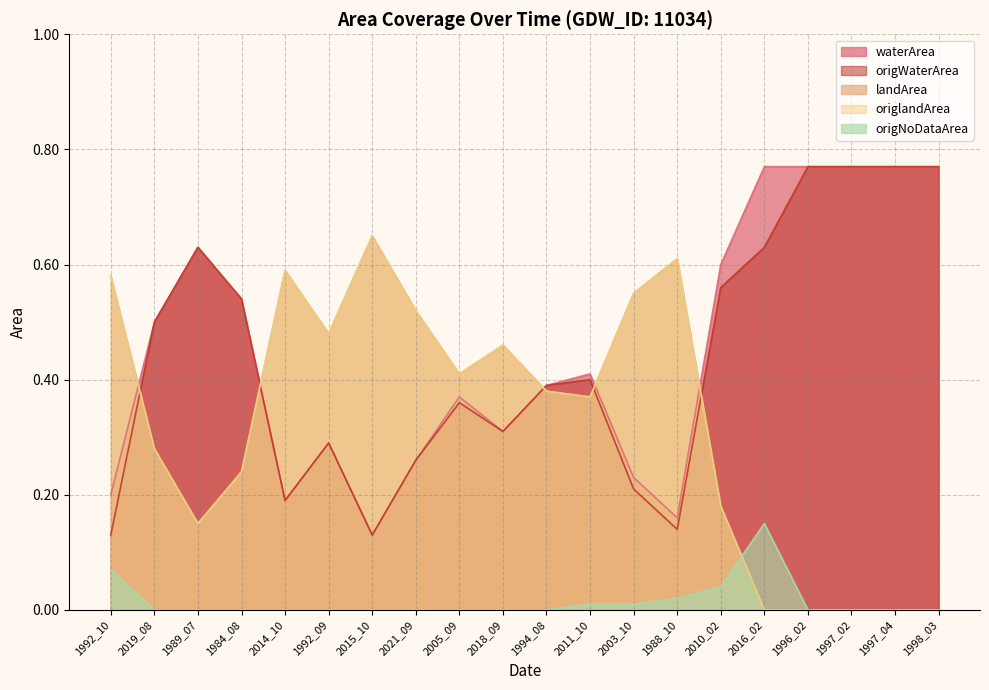

What is the maximum value for landArea?

0.7